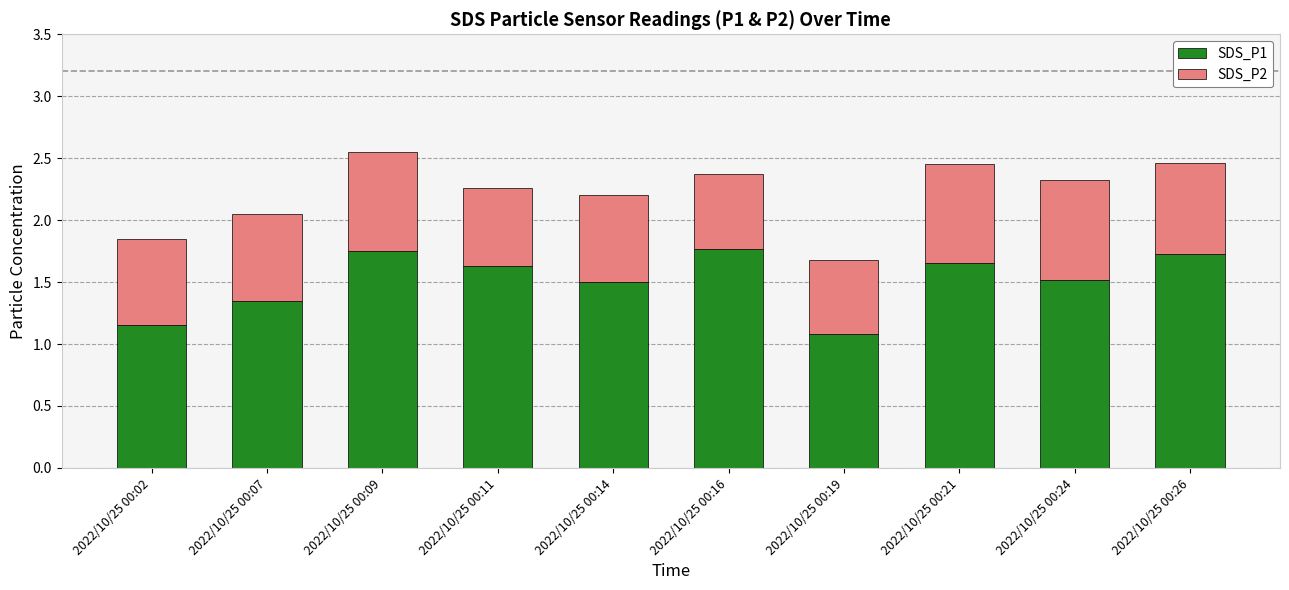

True or false: SDS_P1 has a value of 1.8 at 2022/10/25 00:09.

True